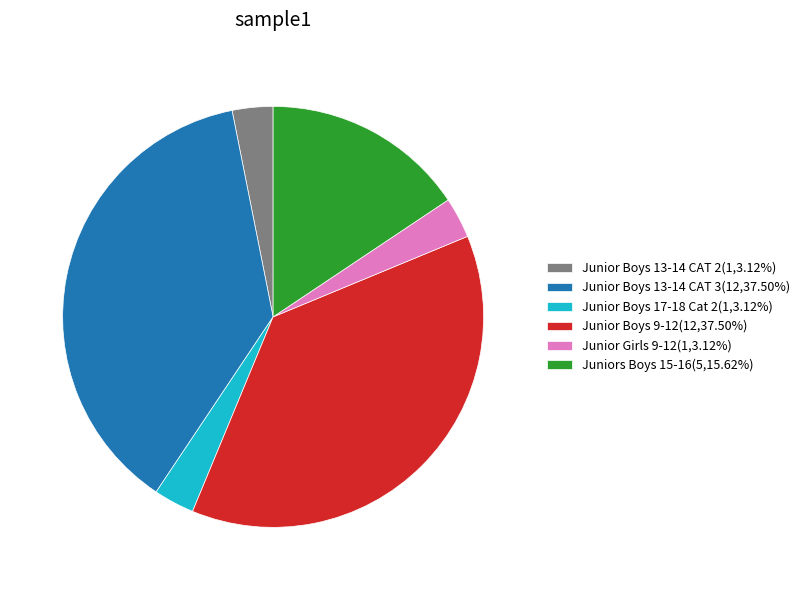

What is the ratio of the value at Junior Girls 9-12(1,3.12%) to the value at Junior Boys 17-18 Cat 2(1,3.12%)?

1.0